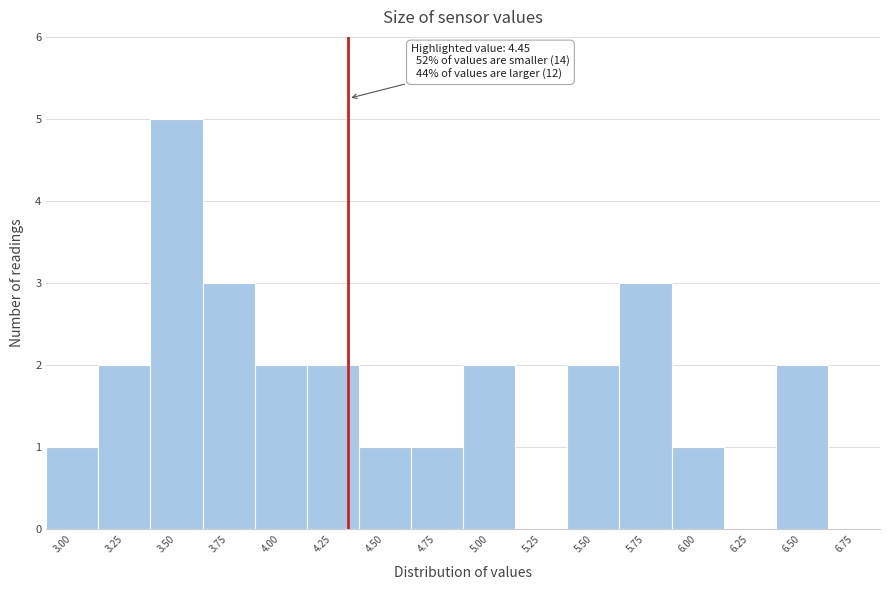

Reading left to right, what are all the values shown in this chart?

3.00=1	3.25=2	3.50=5	3.75=3	4.00=2	4.25=2	4.50=1	4.75=1	5.00=2	5.25=0	5.50=2	5.75=3	6.00=1	6.25=0	6.50=2	6.75=0